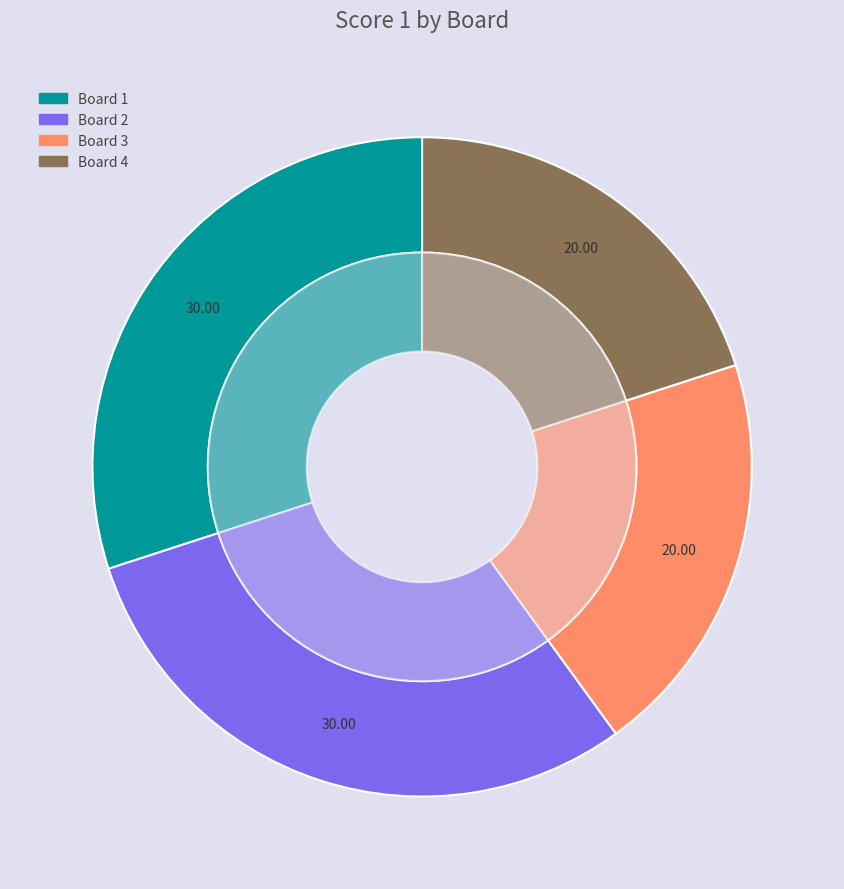

Is there any slice that represents more than half of the pie?

No